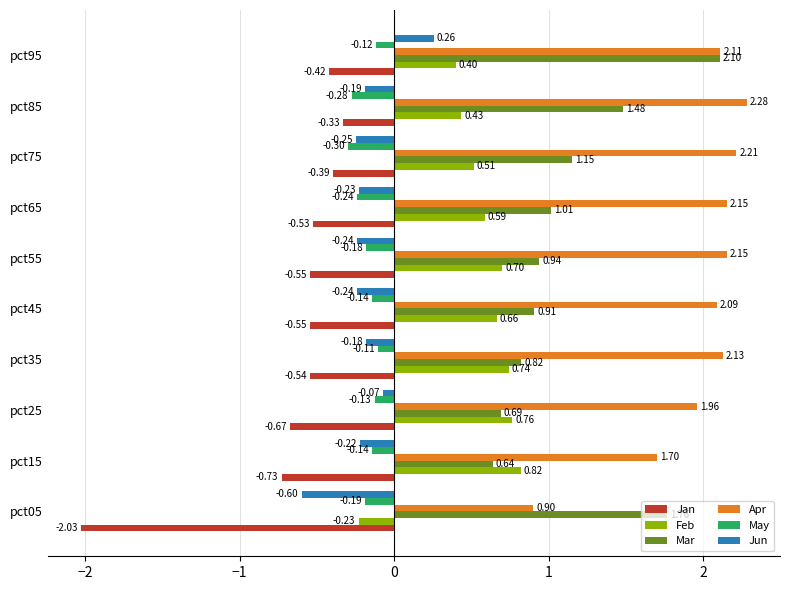

What is the total value across all series at pct25?

2.5